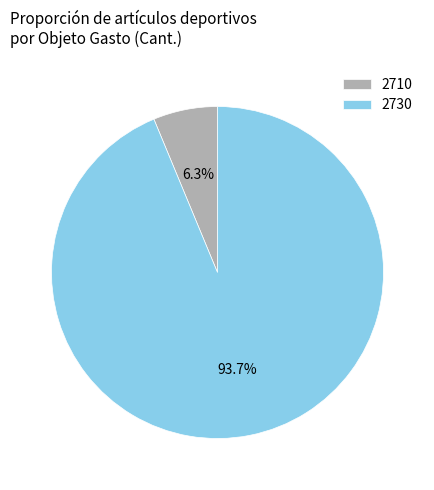

Rank the categories by value from lowest to highest.

2710, 2730